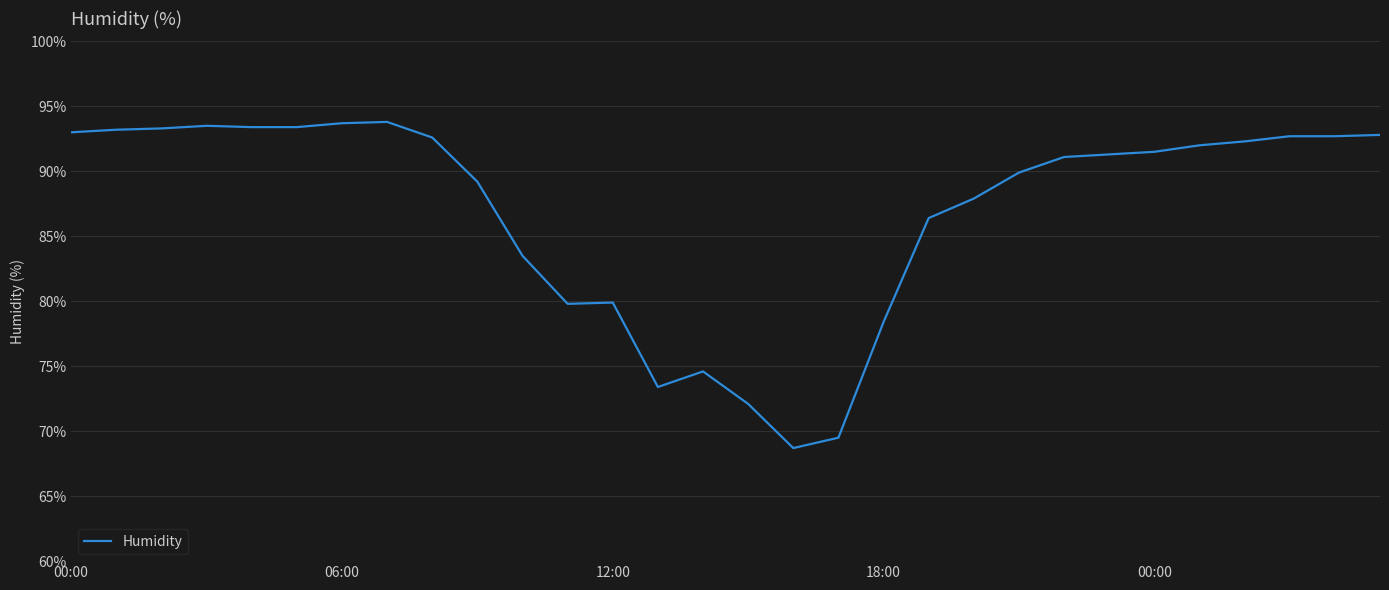

What is the maximum value shown in the chart?

93.8